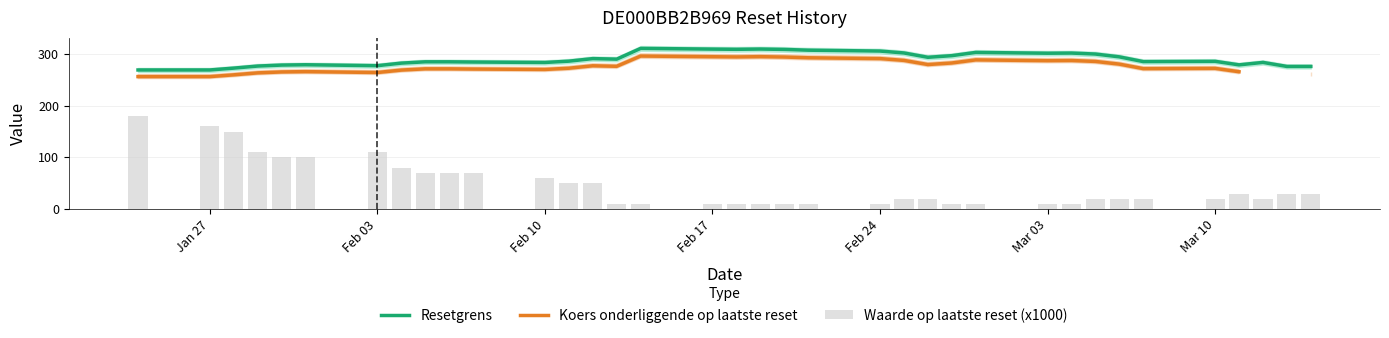

How many groups of bars are there?

36